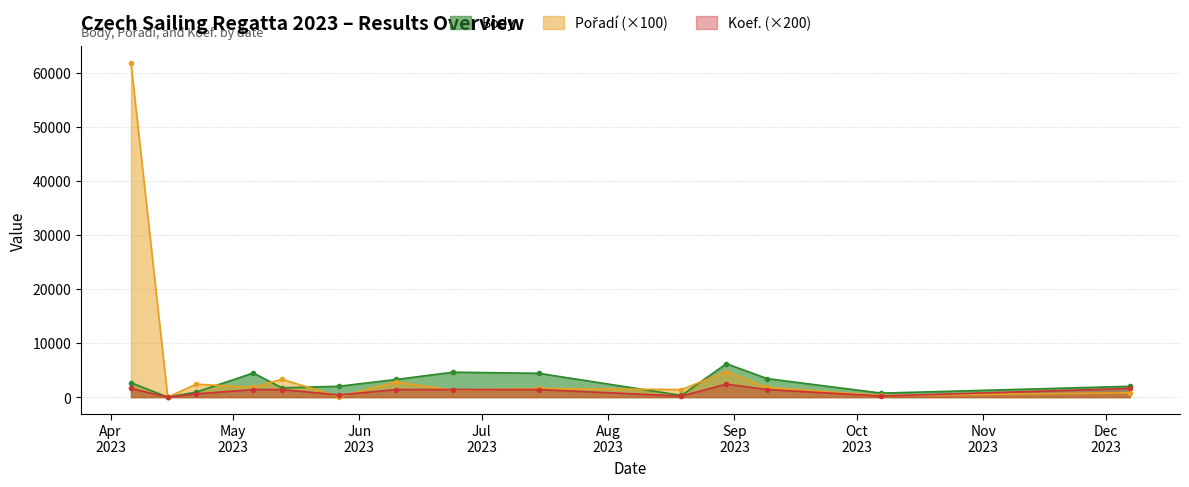

List the series in order of their overall mean, lowest first.

Koef., Body, Pořadí